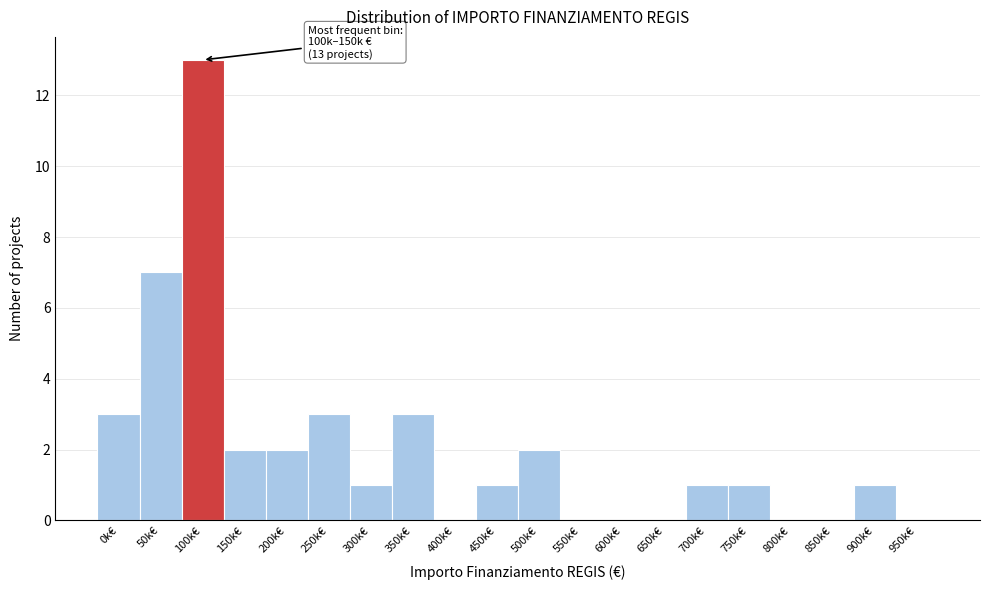

Reading right to left, extract all data points from this chart.

950k€=0	900k€=1	850k€=0	800k€=0	750k€=1	700k€=1	650k€=0	600k€=0	550k€=0	500k€=2	450k€=1	400k€=0	350k€=3	300k€=1	250k€=3	200k€=2	150k€=2	100k€=13	50k€=7	0k€=3